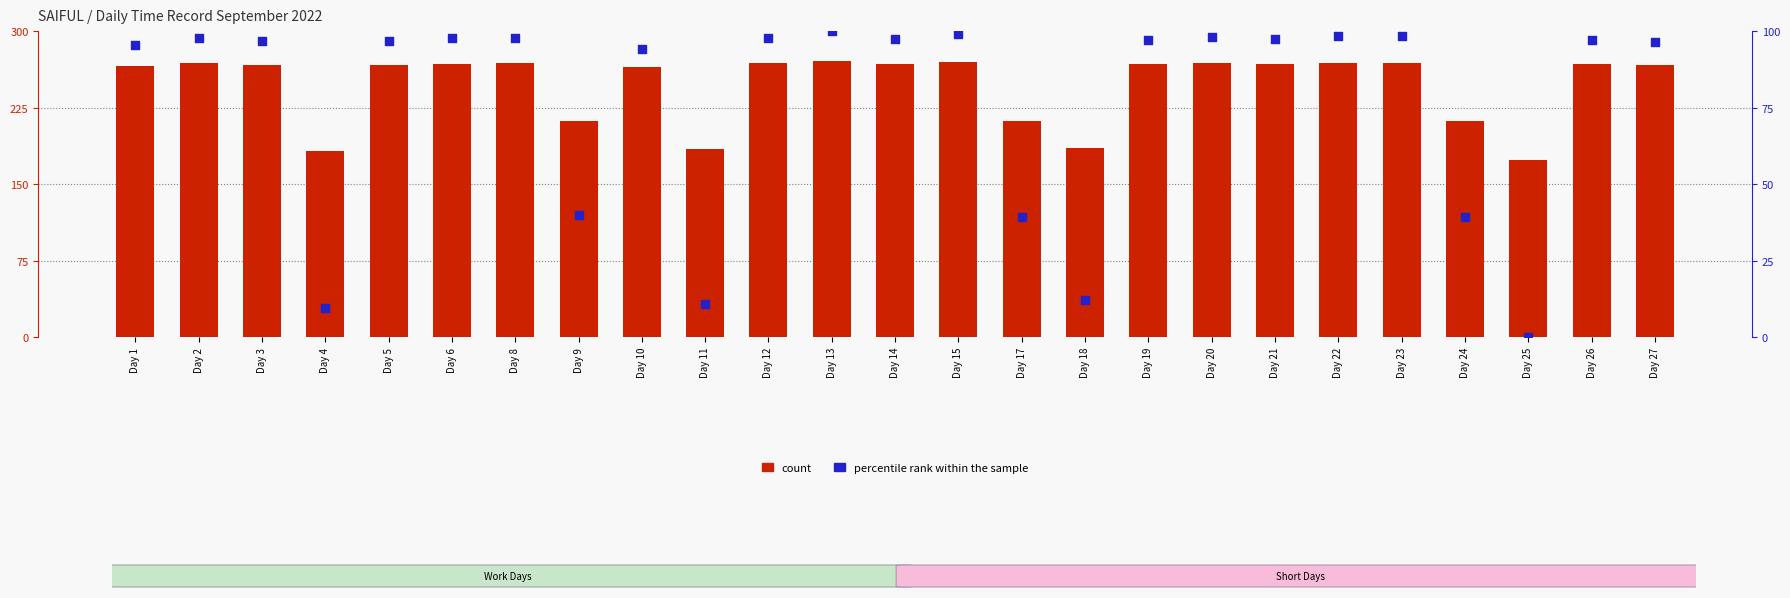

Which series has the largest total across all categories?

count